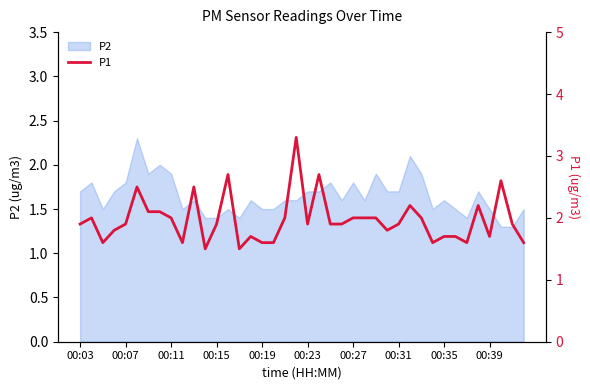

The value of P2 at 00:23 is 2.7. True or false?

False